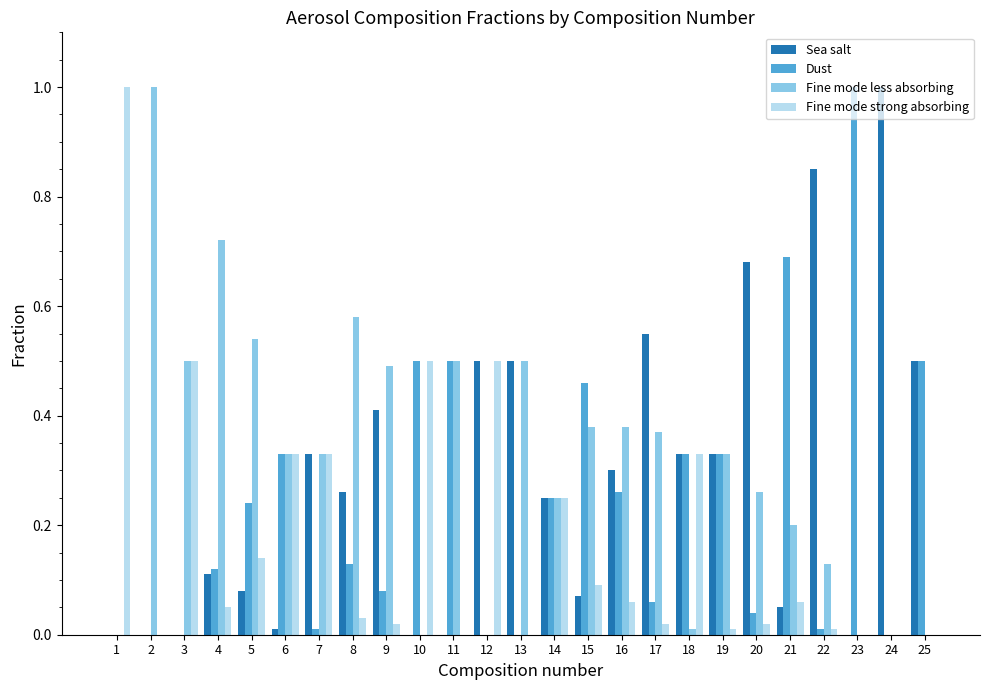

How many categories are shown in the chart?

25